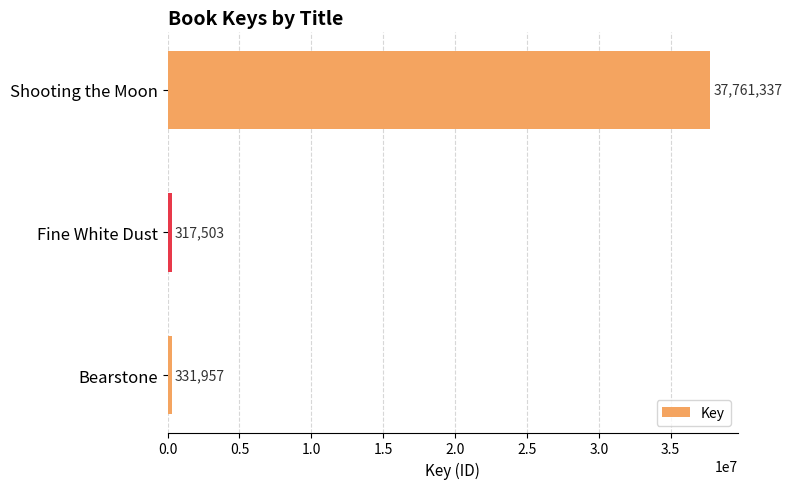

What is the average value?

12803599